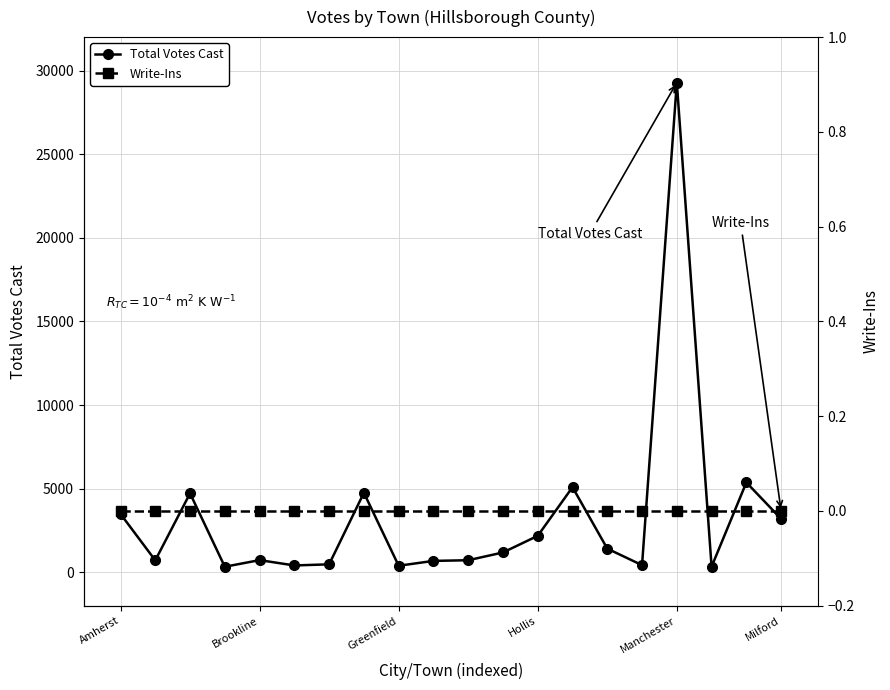

What position from the left is Amherst?

1